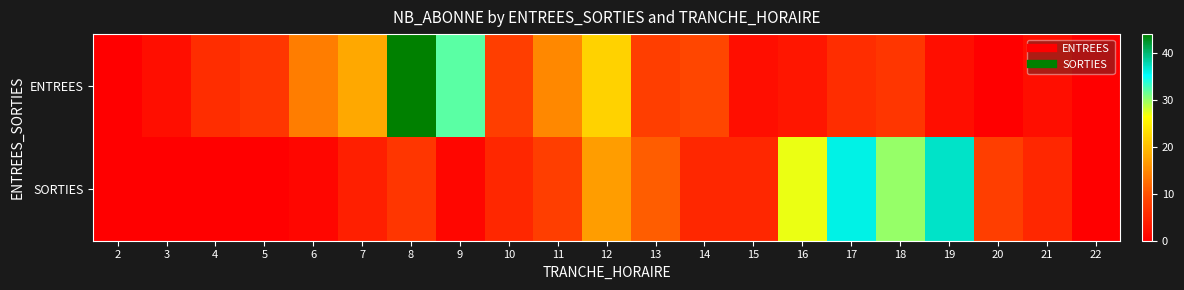

What is the total value across all series at 18?

37